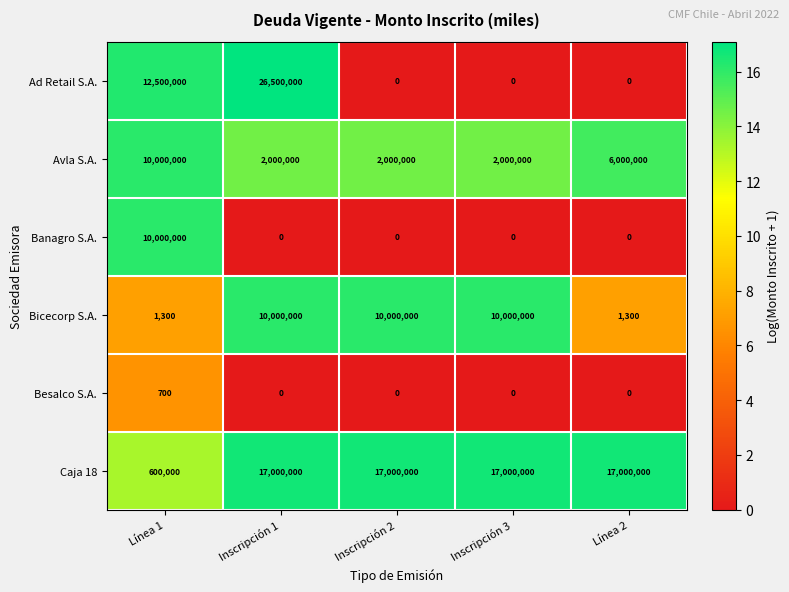

Reading right to left, list all the values displayed in this chart.

Ad Retail S.A.: Línea 2=0	Inscripción 3=0	Inscripción 2=0	Inscripción 1=26500000	Línea 1=12500000
Avla S.A.: Línea 2=6000000	Inscripción 3=2000000	Inscripción 2=2000000	Inscripción 1=2000000	Línea 1=10000000
Banagro S.A.: Línea 2=0	Inscripción 3=0	Inscripción 2=0	Inscripción 1=0	Línea 1=10000000
Bicecorp S.A.: Línea 2=1300	Inscripción 3=10000000	Inscripción 2=10000000	Inscripción 1=10000000	Línea 1=1300
Besalco S.A.: Línea 2=0	Inscripción 3=0	Inscripción 2=0	Inscripción 1=0	Línea 1=700
Caja 18: Línea 2=17000000	Inscripción 3=17000000	Inscripción 2=17000000	Inscripción 1=17000000	Línea 1=600000